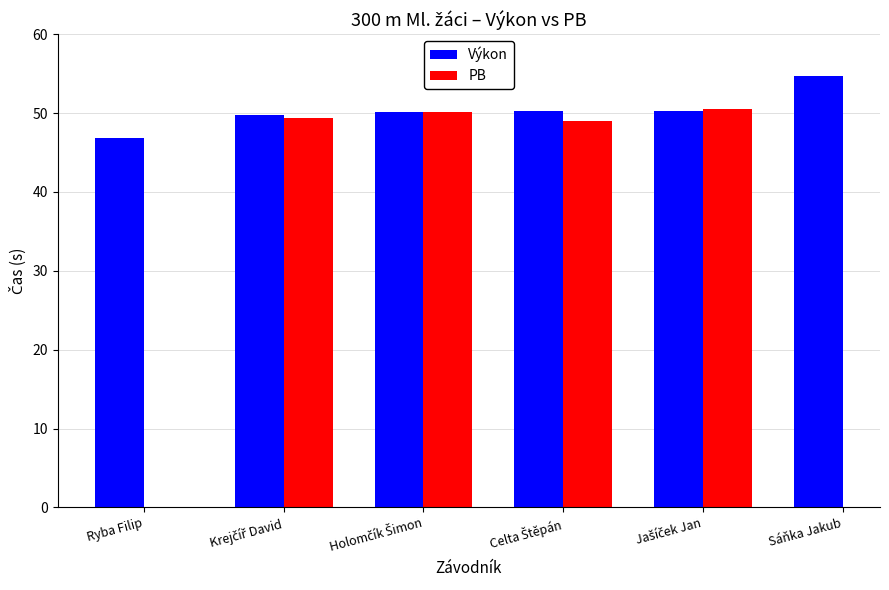

At how many categories does at least one series exceed 49?

5